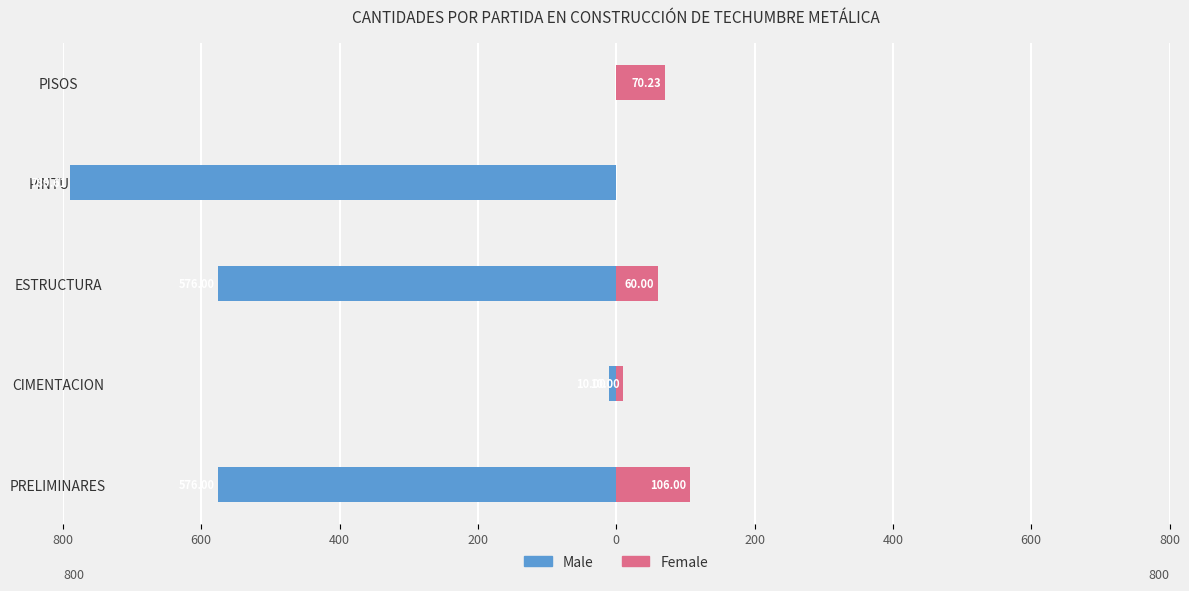

Which series has the widest spread of values?

Male